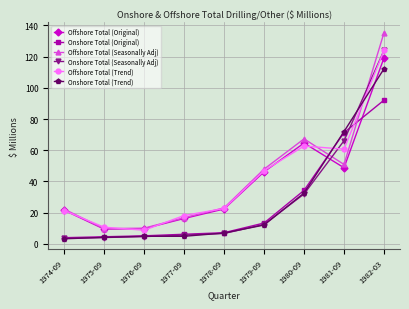

How many intersections are there between Onshore Total (Original) and Offshore Total (Original)?

2